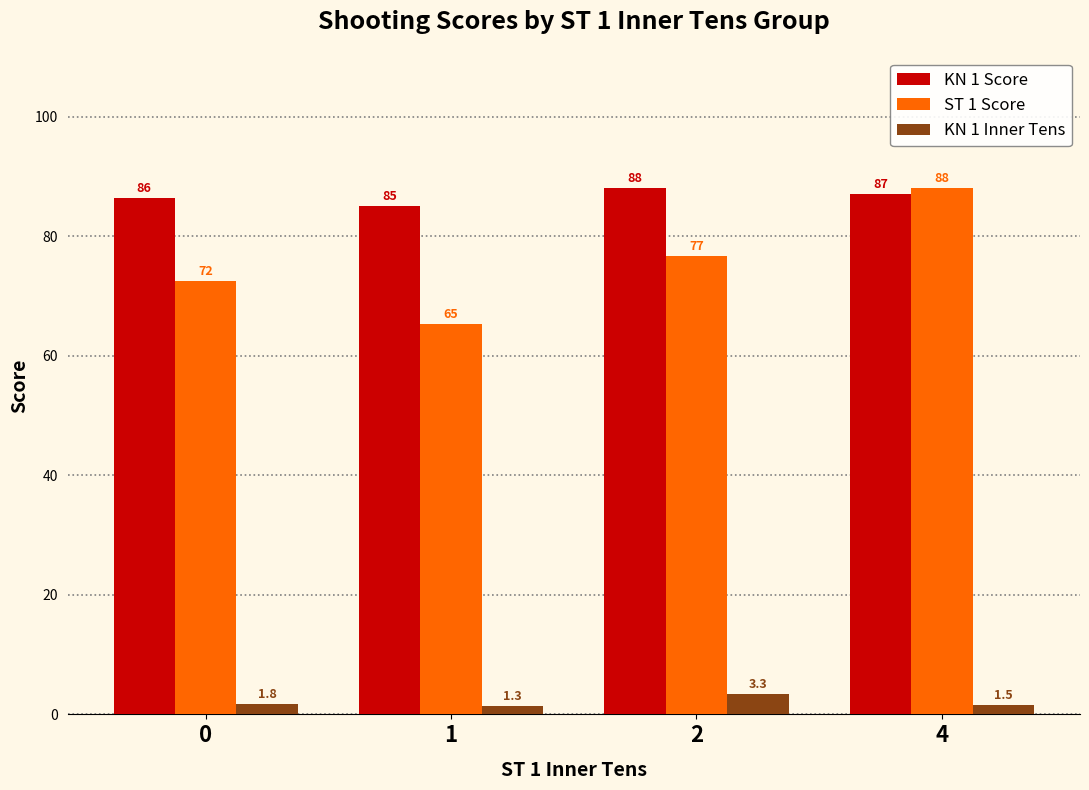

Is the value of KN 1 Score at 0 greater than the value of KN 1 Inner Tens at 0?

Yes